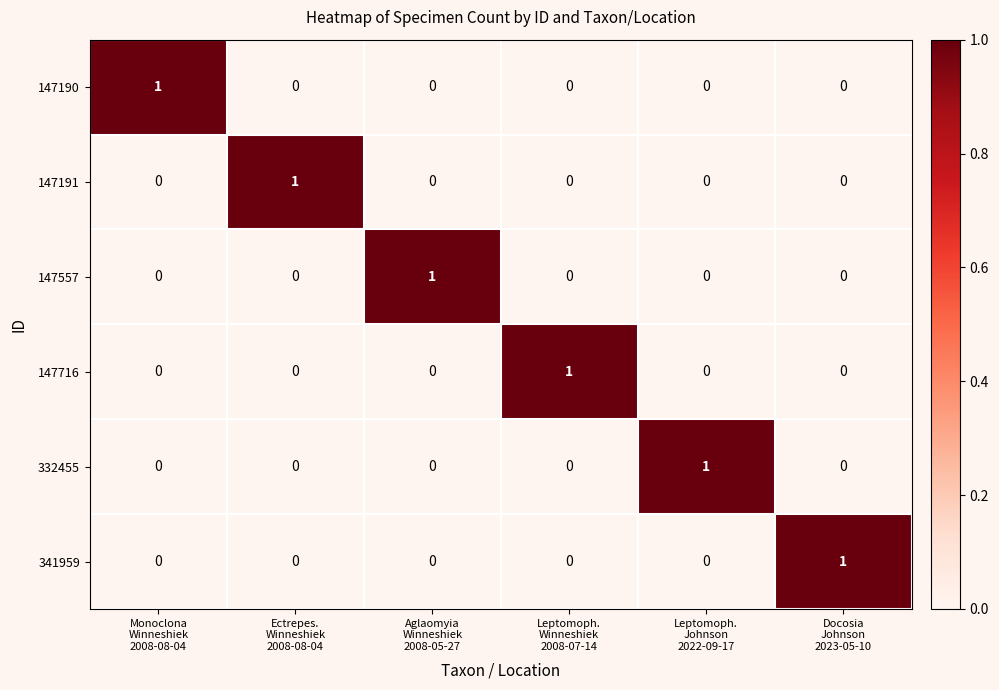

At how many categories does at least one series exceed 0?

6